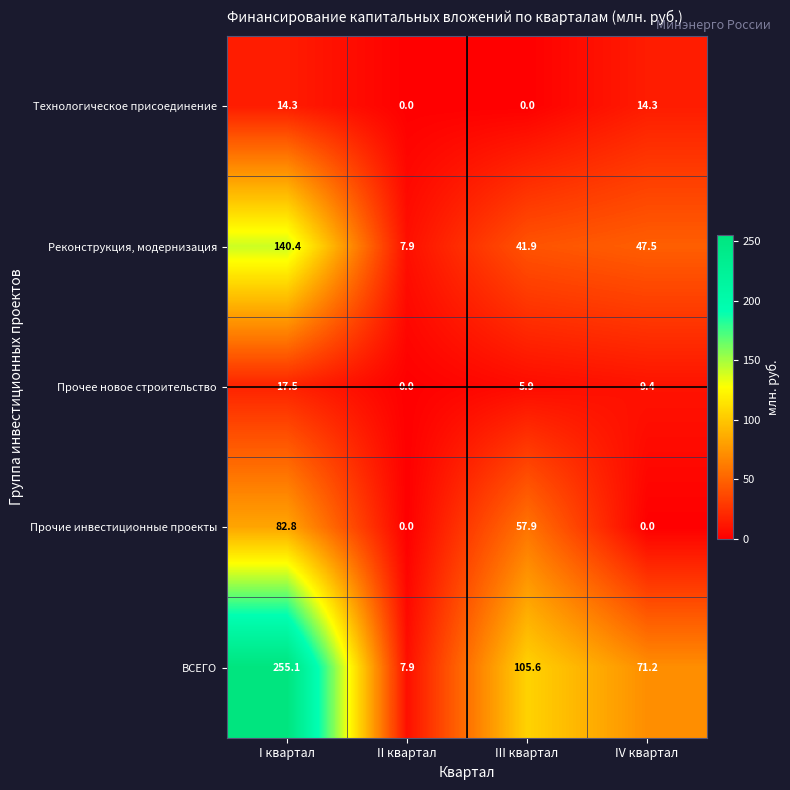

How many series are shown in this chart?

5